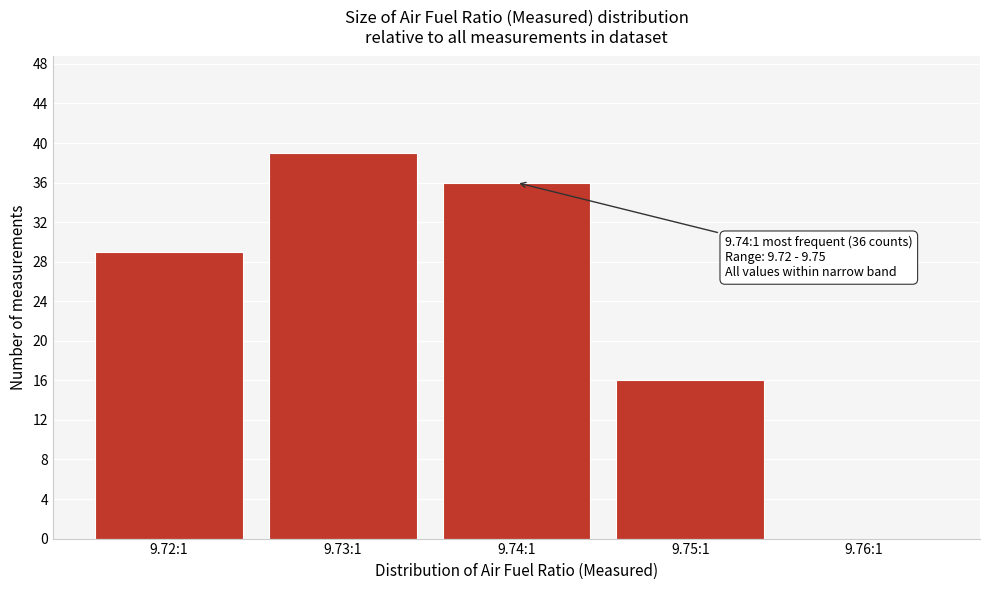

Reading right to left, list all the values displayed in this chart.

9.76:1=0	9.75:1=16	9.74:1=36	9.73:1=39	9.72:1=29